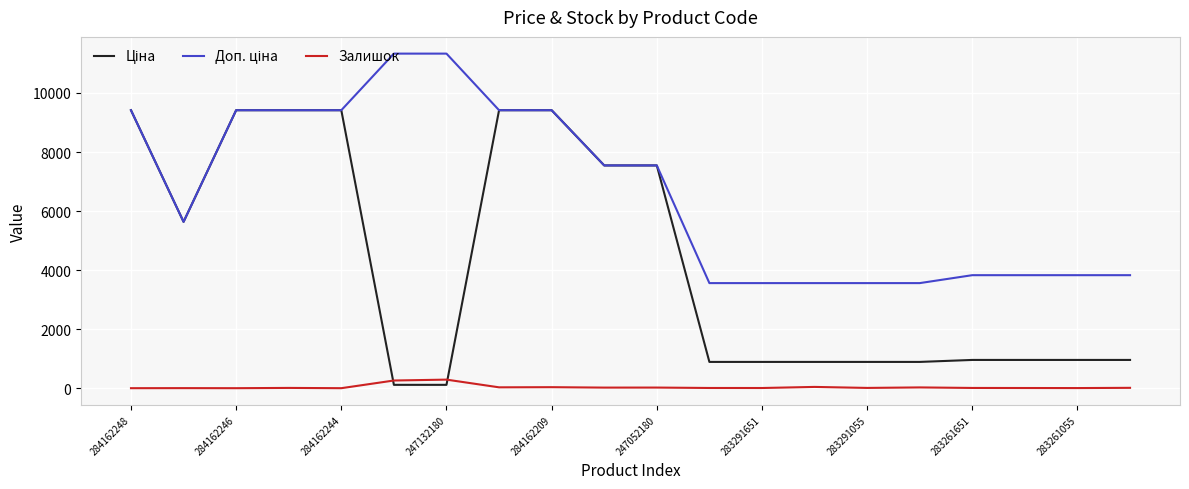

What is the maximum value shown in the chart?

11334.0